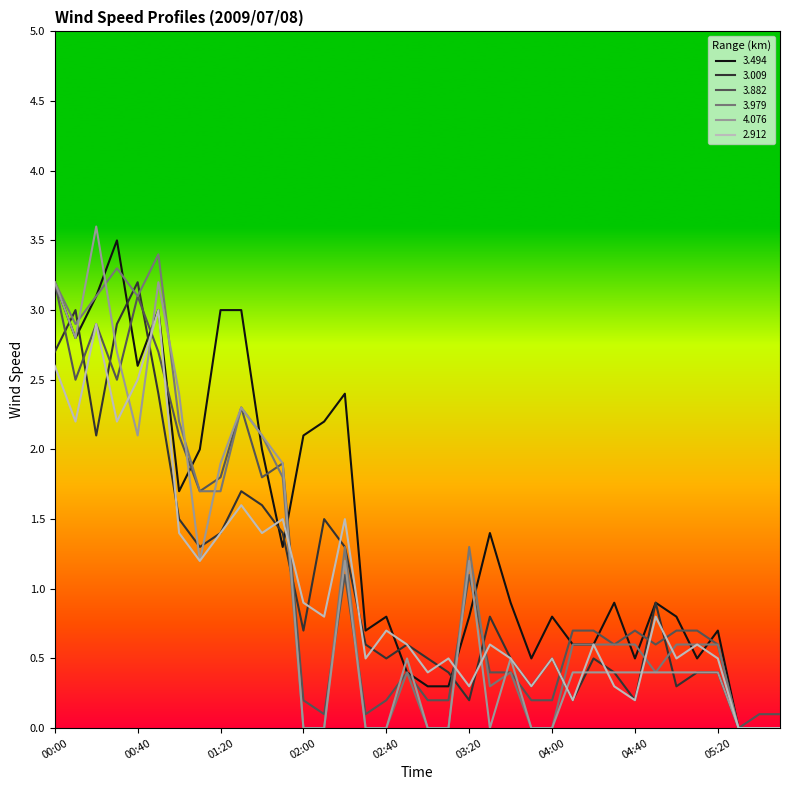

What is the maximum value shown in the chart?

3.6